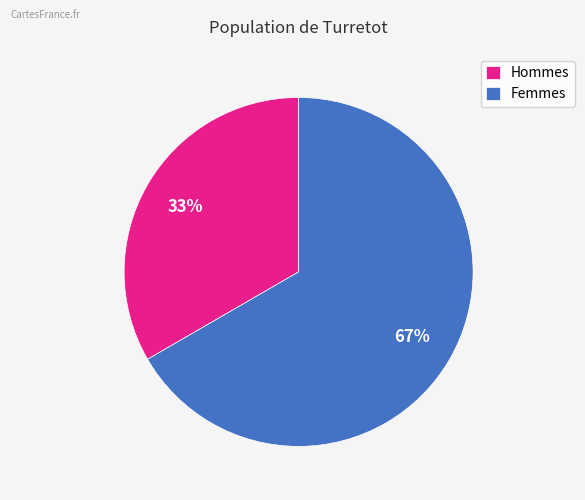

How many slices are in this pie chart?

2